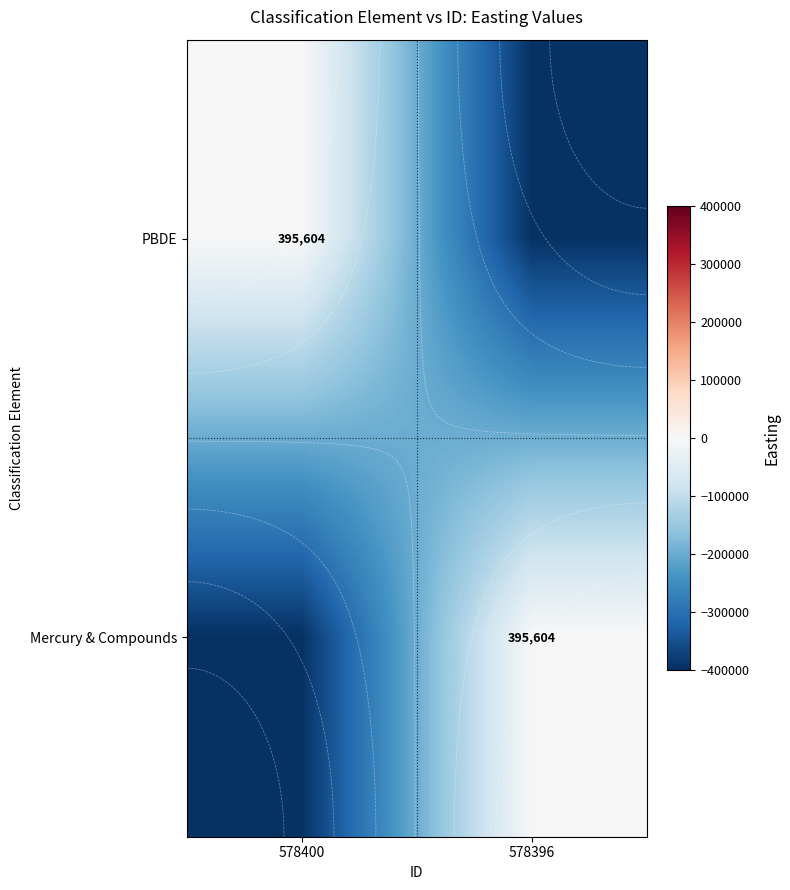

What is the difference between the maximum and minimum values in the PBDE series?

395604